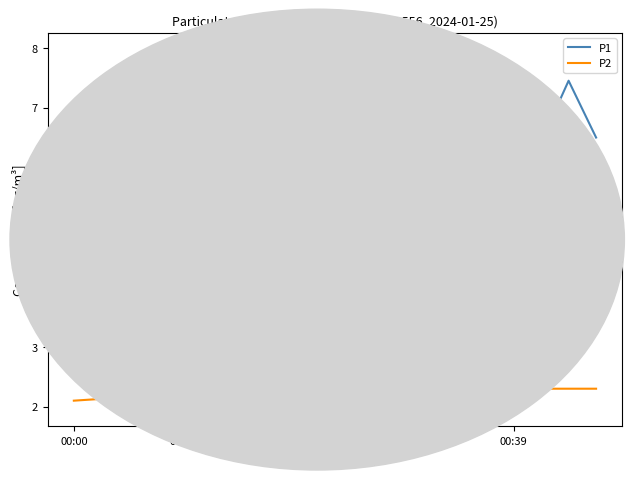

Which series has the largest range (max minus min)?

P1